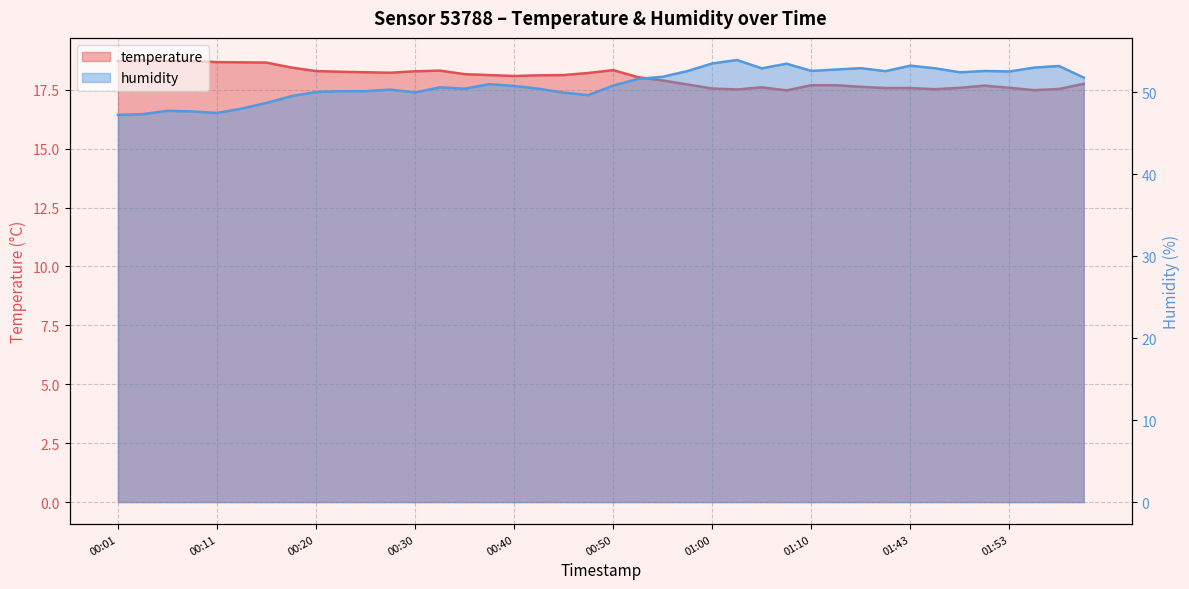

What is the difference between the second highest and minimum values in the temperature series?

1.2